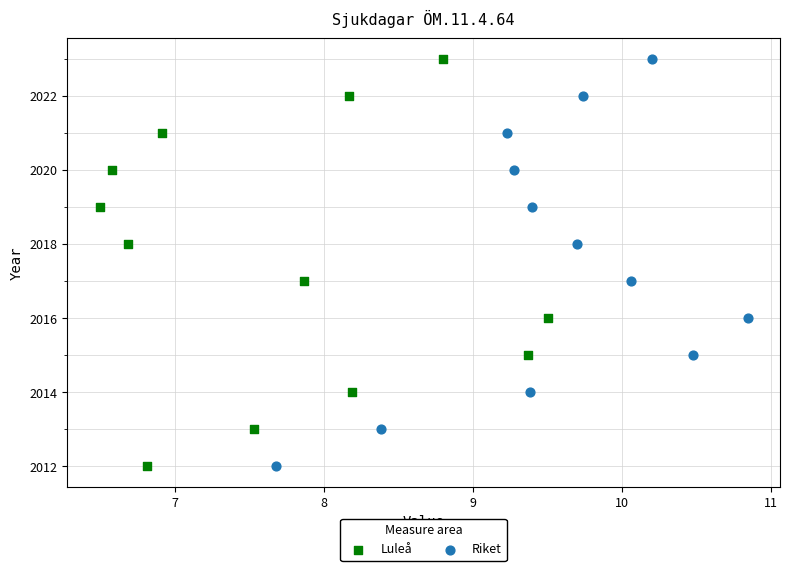

What are all the series names shown in the legend?

Luleå, Riket